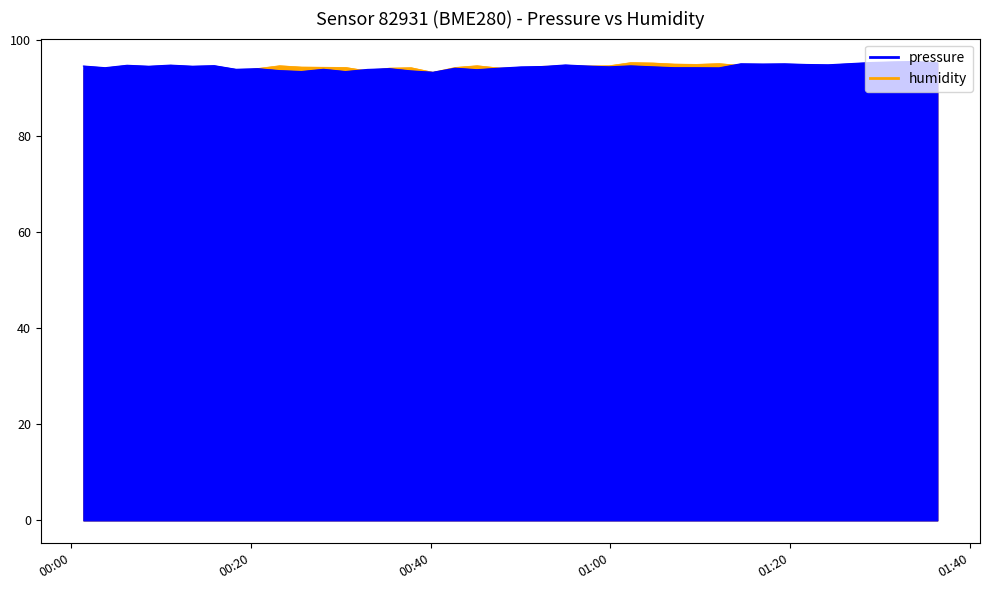

Which series has the largest range (max minus min)?

pressure